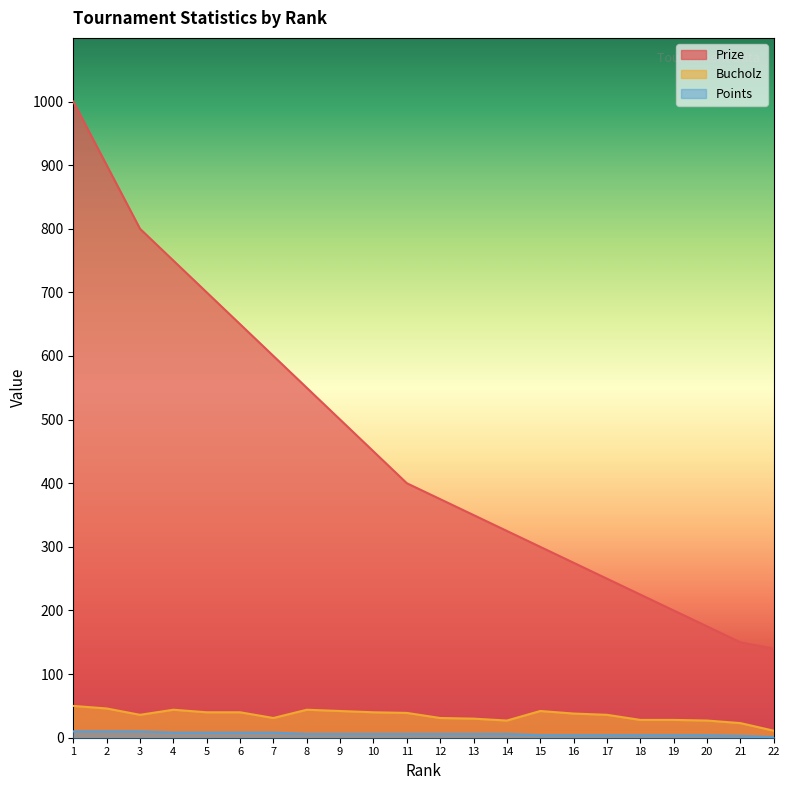

Which category has the highest value in the Bucholz series?

1